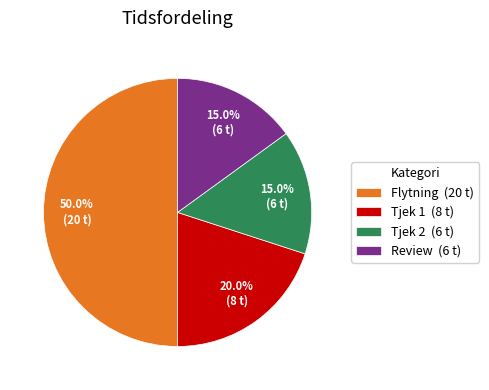

Is the sum of Flytning (20 t) and Tjek 2 (6 t) greater than half?

Yes